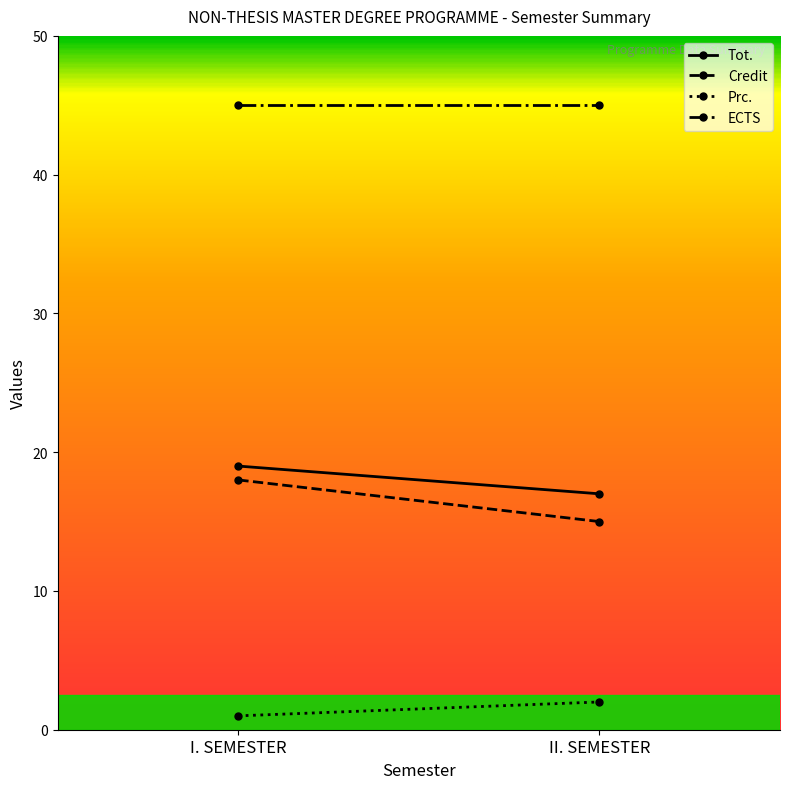

What is the label of the 2nd point from the left?

II. SEMESTER